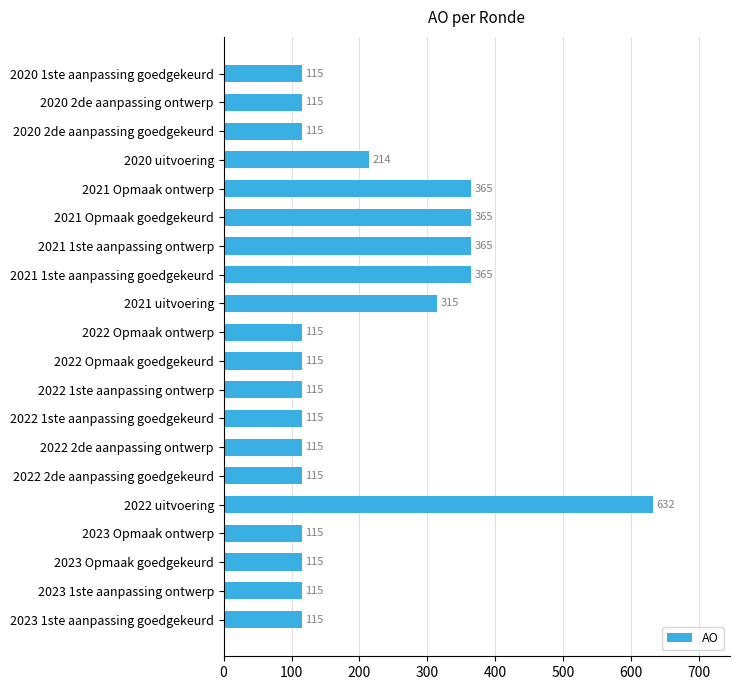

How many bars are there in total?

20